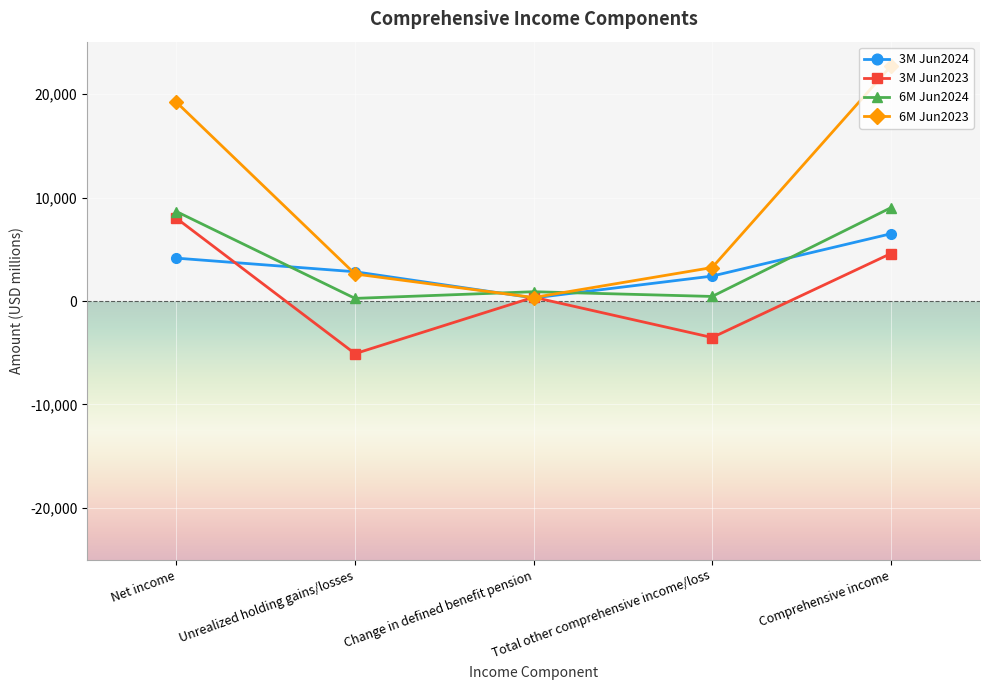

What is the spread (max minus min) of values at Total other comprehensive income/loss?

6766